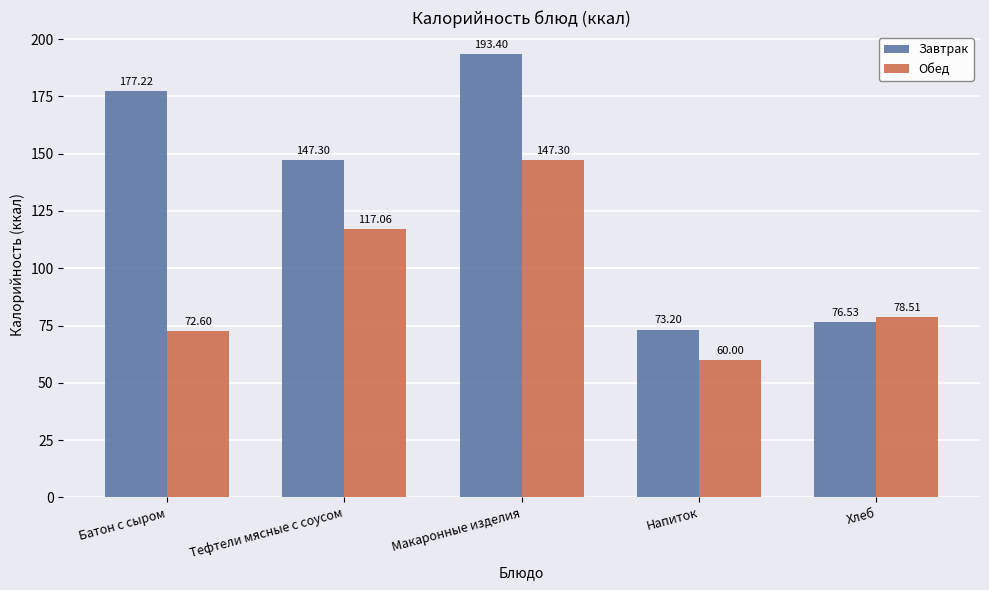

Which label corresponds to the smallest value in the chart?

Напиток